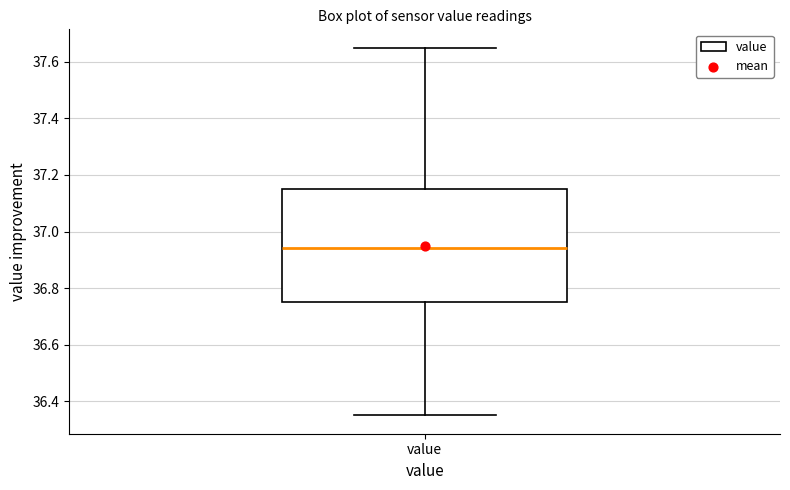

Transcribe this box plot: give where the median line is, the range the box spans, and where the two whiskers end, as read against the y-axis. The values are not printed on the chart, so give them approximately, as read against the axis.

median 36.94, box 36.76 to 37.16, whiskers 36.36 to 37.66